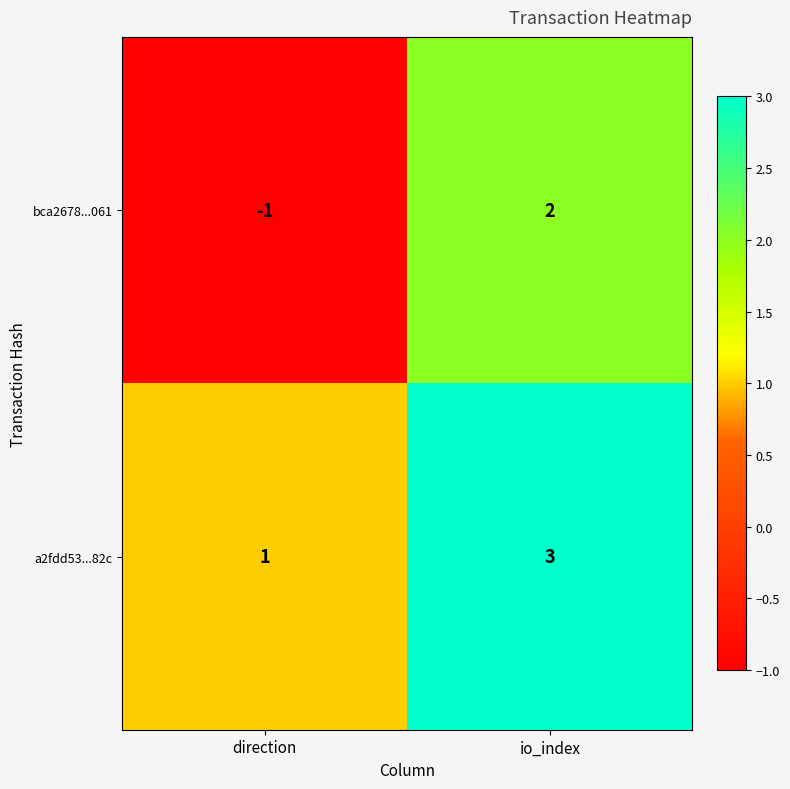

True or false: bca2678...061 has a value of 0 at direction.

False